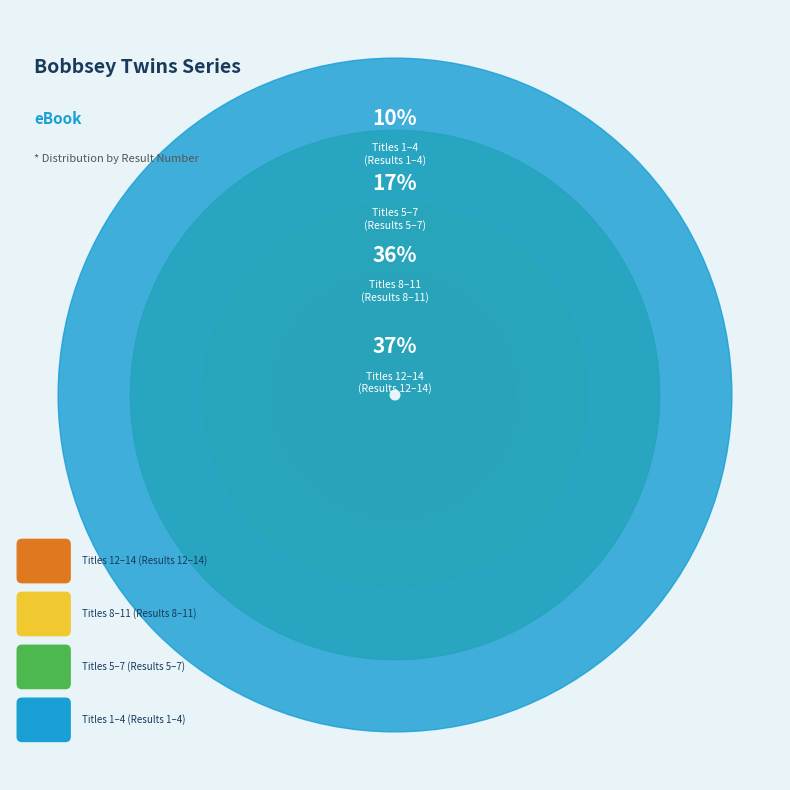

Is there any slice that represents more than half of the pie?

No